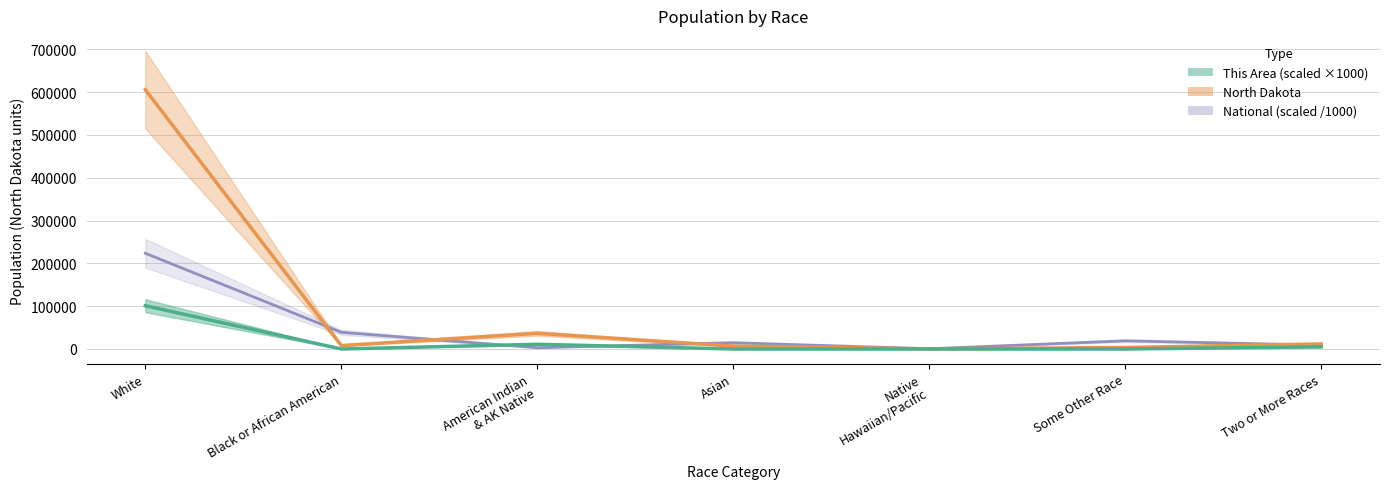

What is the spread (max minus min) of values at White?

504449.0